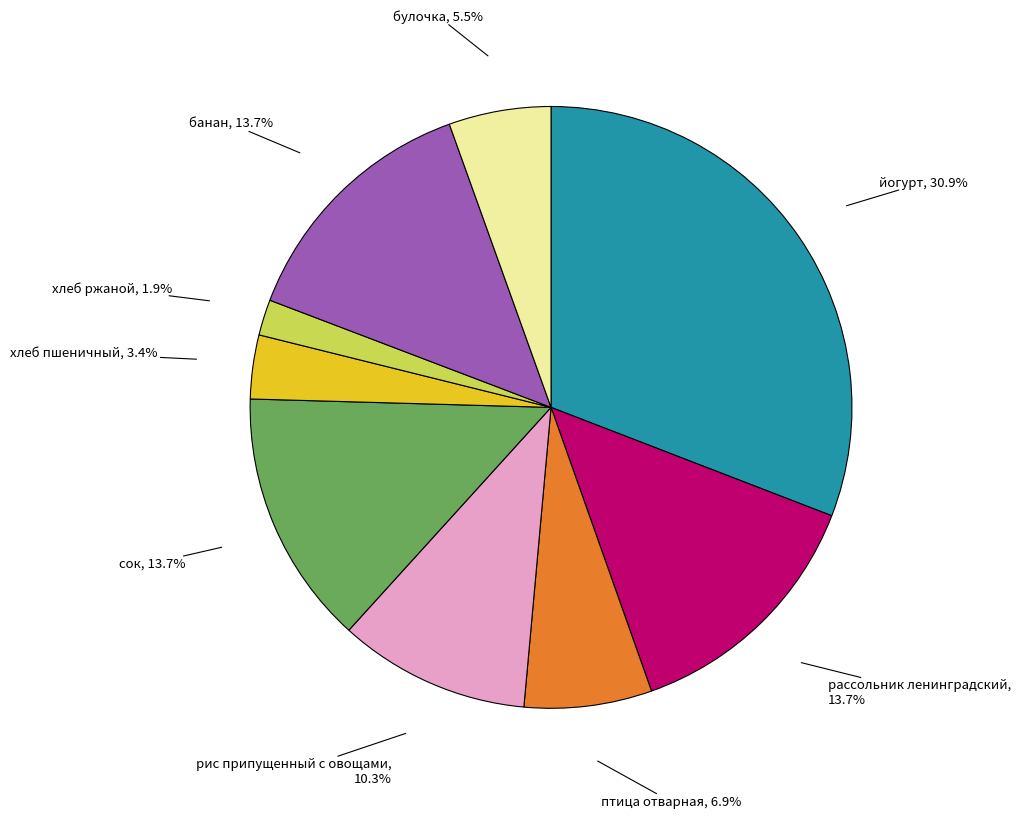

Which slice is the largest?

йогурт